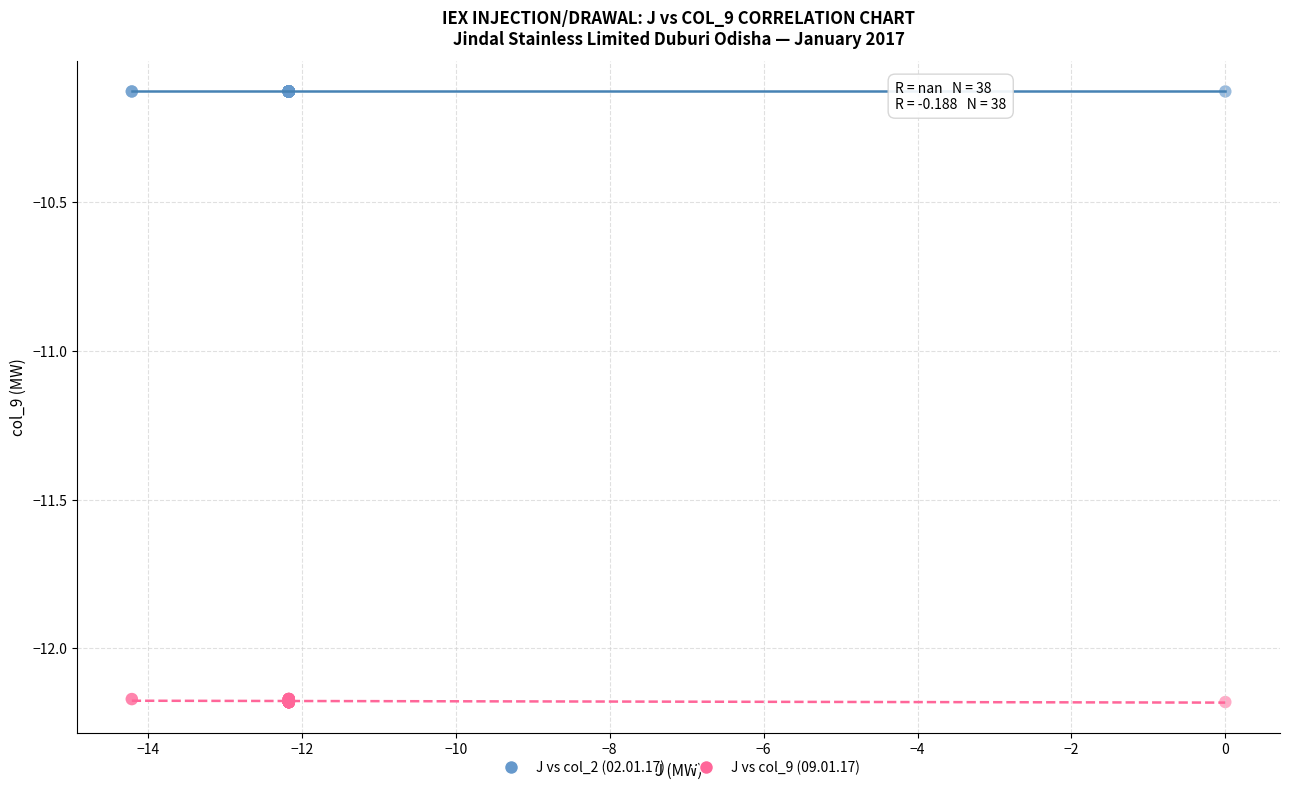

Which series reaches the maximum Y coordinate?

J vs col_2 (02.01.17)